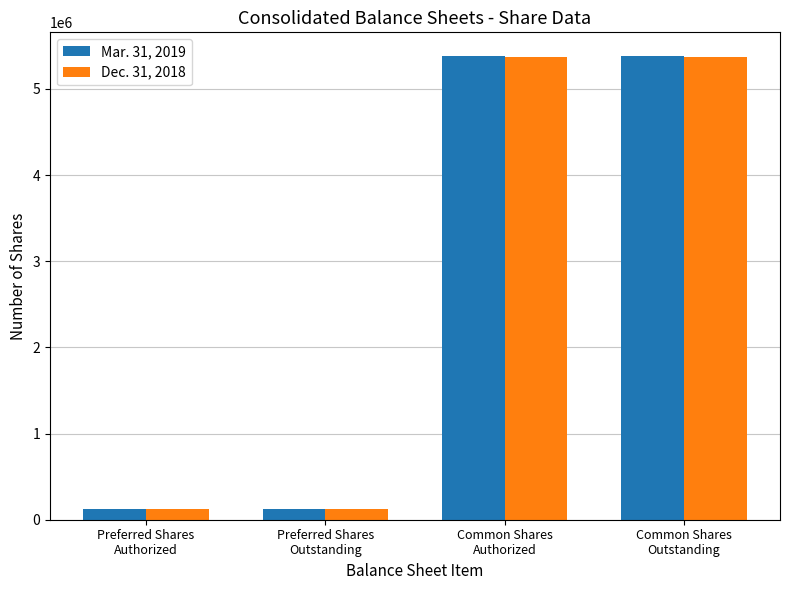

How many categories are shown in the chart?

4